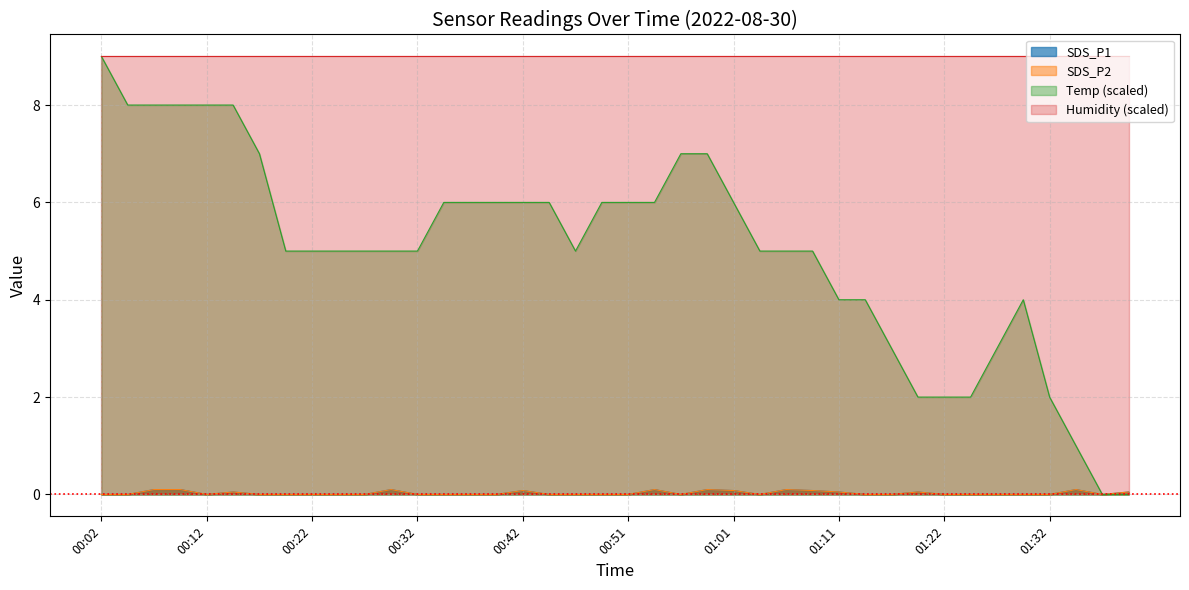

Does the chart have visible grid lines?

Yes